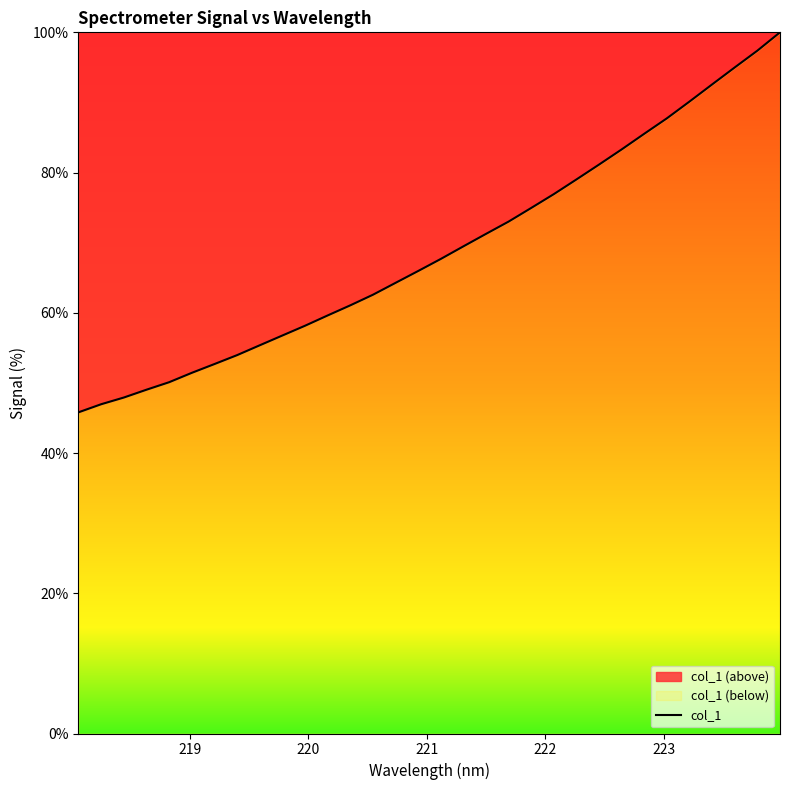

What is the smallest value displayed?

45.8